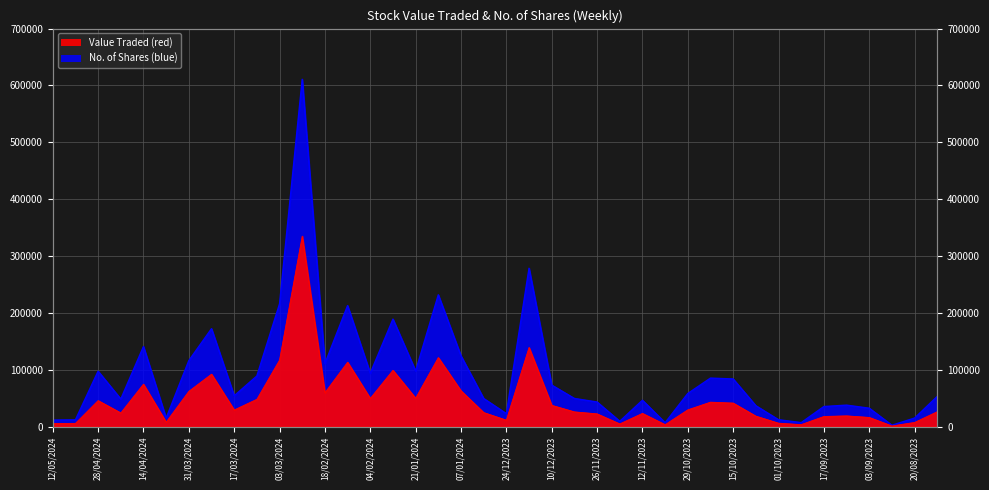

True or false: Value Traded and No. of Shares cross at least once.

False